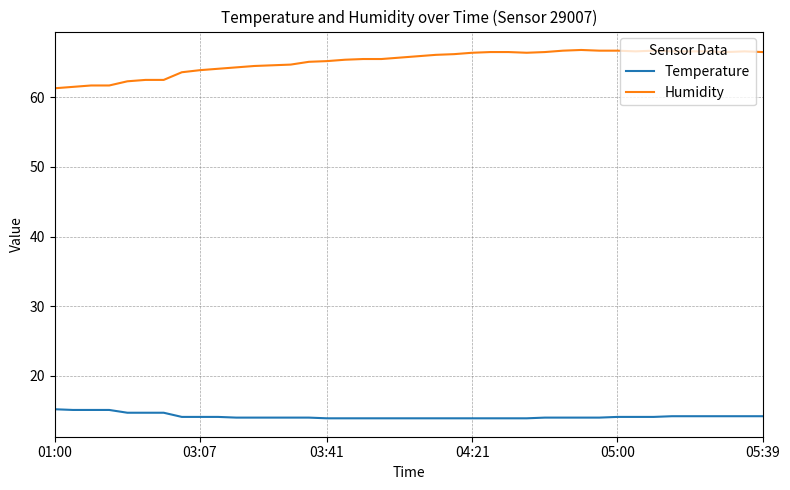

What is the maximum value shown in the chart?

66.8